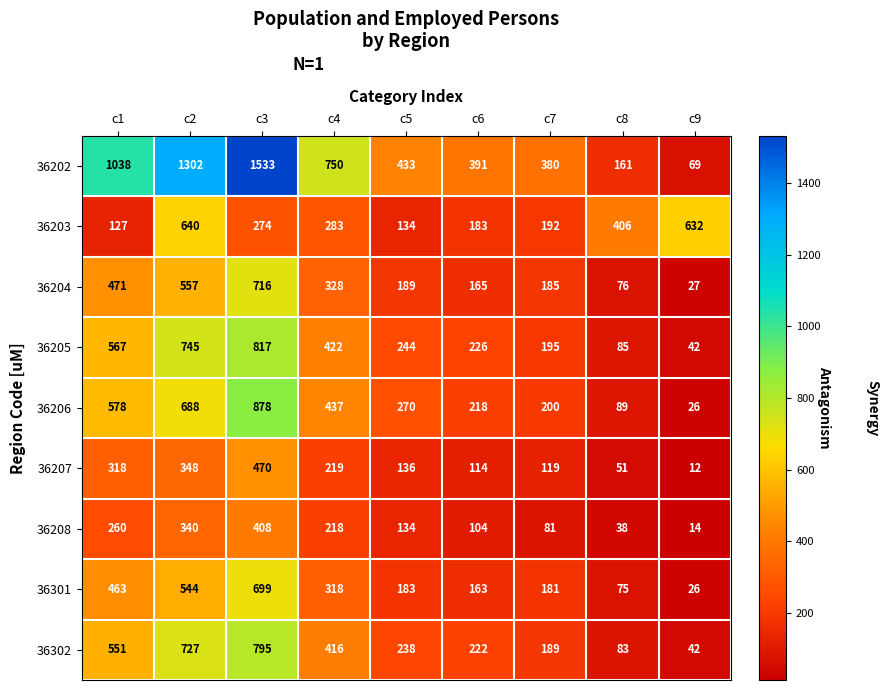

The value of 36206 at c8 is 89. True or false?

True